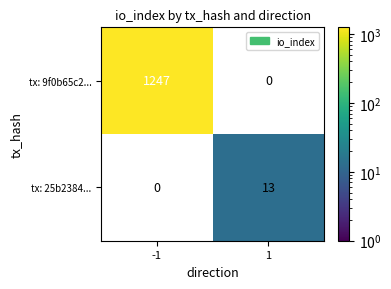

Is the value of tx: 25b2384... at 1 greater than the value of tx: 9f0b65c2... at -1?

No